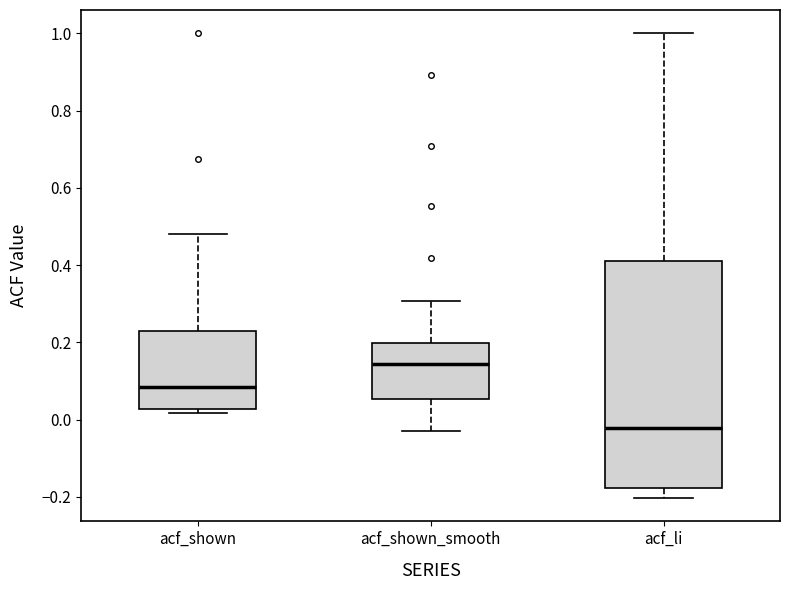

Reading left to right, read every box against the y-axis: the position of its median line, the range the box covers, and the ends of its whiskers. The values are not printed on the chart, so give them approximately, as read against the axis.

acf_shown: median 0.08, box 0.02 to 0.22, whiskers 0.02 (just below the box's lower edge) to 0.48
acf_shown_smooth: median 0.14, box 0.06 to 0.20, whiskers -0.02 to 0.30
acf_li: median -0.02, box -0.18 to 0.40, whiskers -0.20 to 1.00